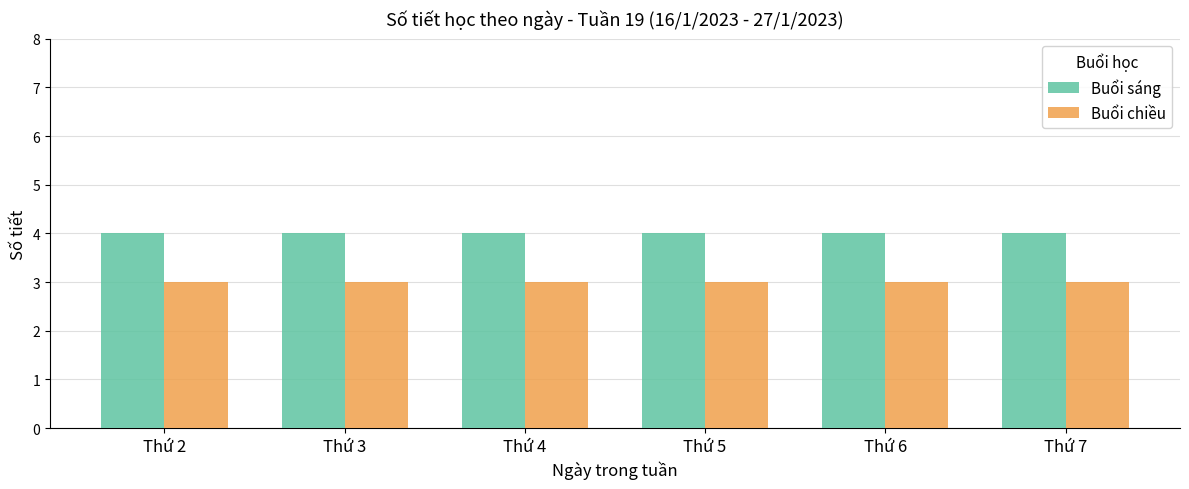

What is the minimum value for Buổi sáng?

4